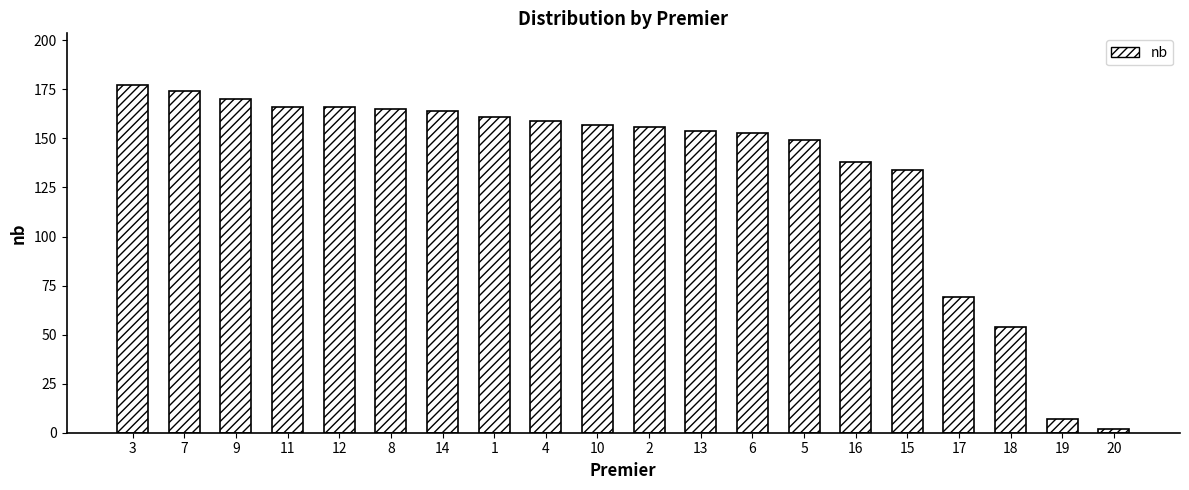

How many data points does each series have?

20